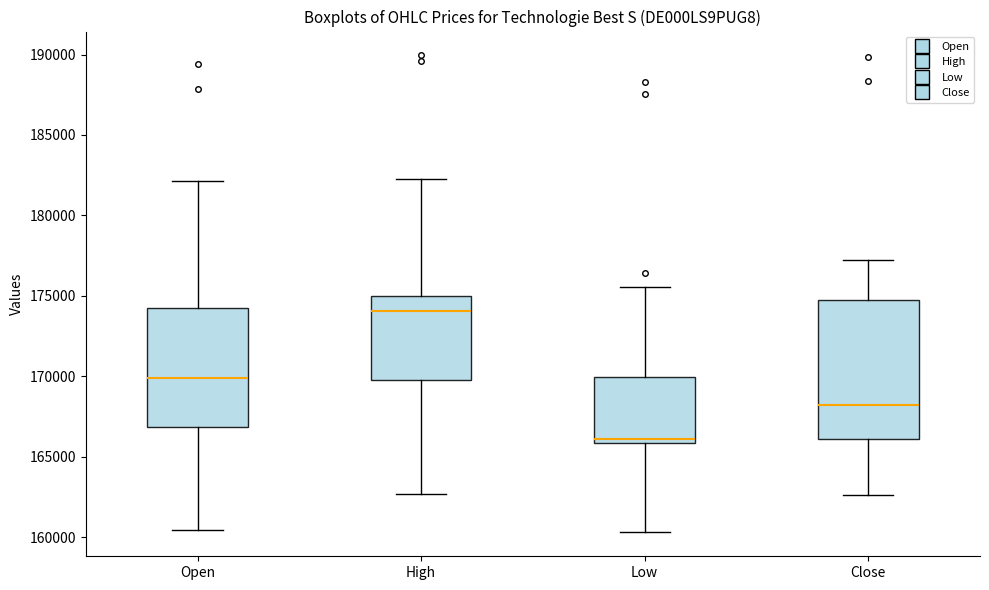

Which box's median line is the lowest?

Low